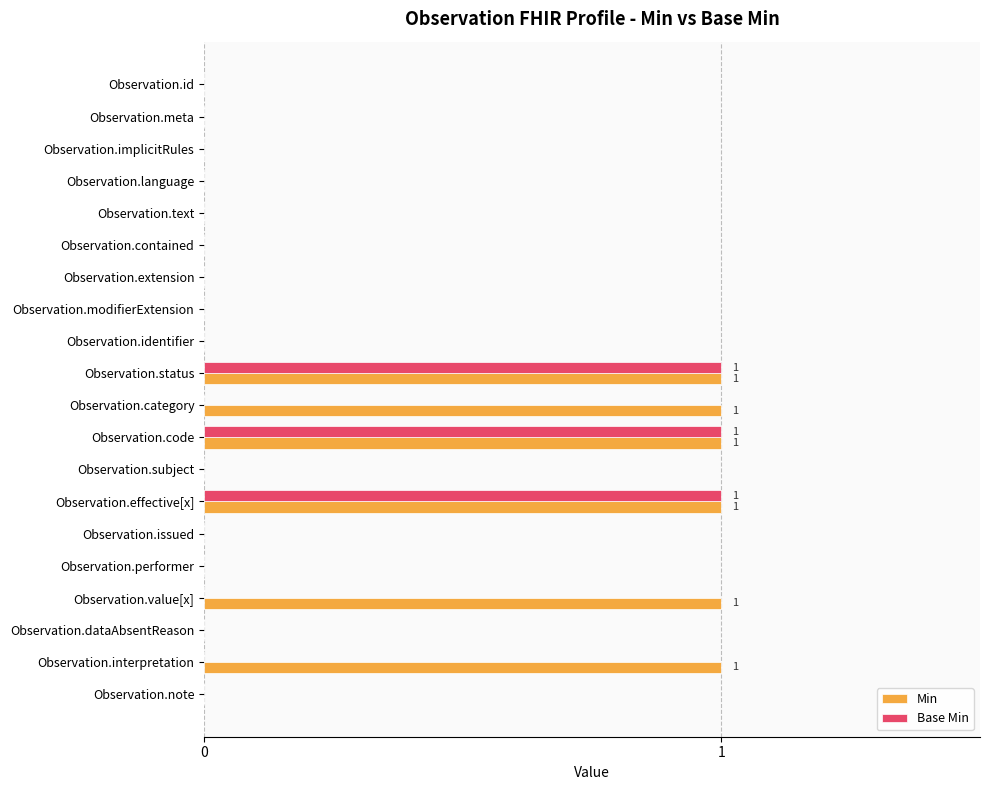

Which series has the largest total across all categories?

Min